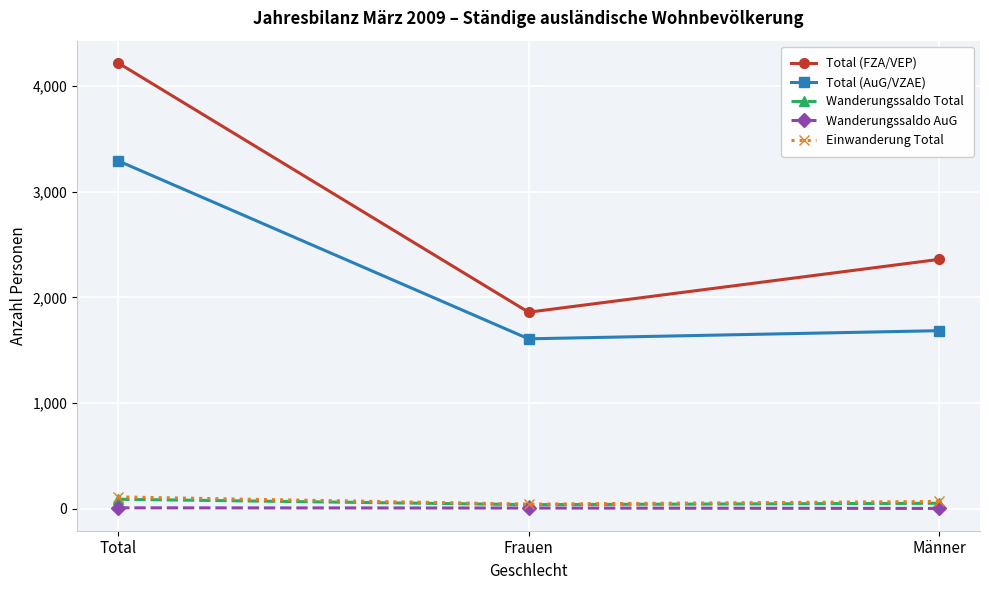

What are all the series names shown in the legend?

Total (FZA/VEP), Total (AuG/VZAE), Wanderungssaldo Total, Wanderungssaldo AuG, Einwanderung Total